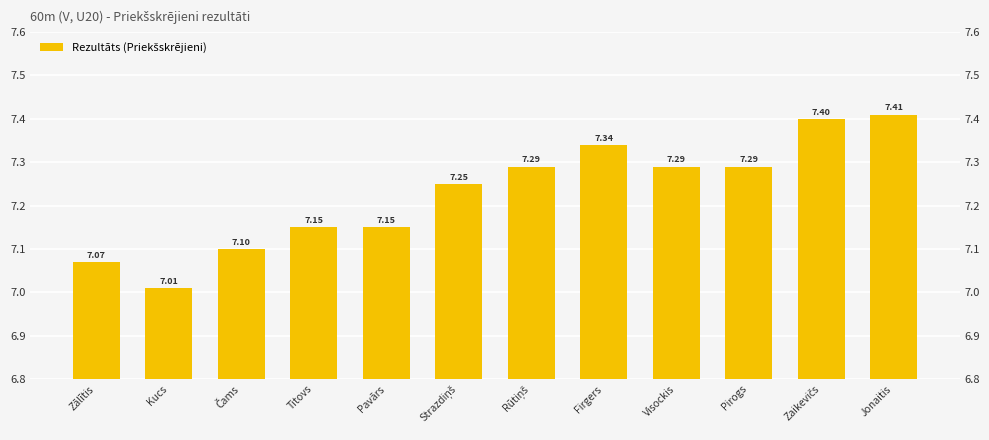

What is the value of the 8th bar from the left?

7.3